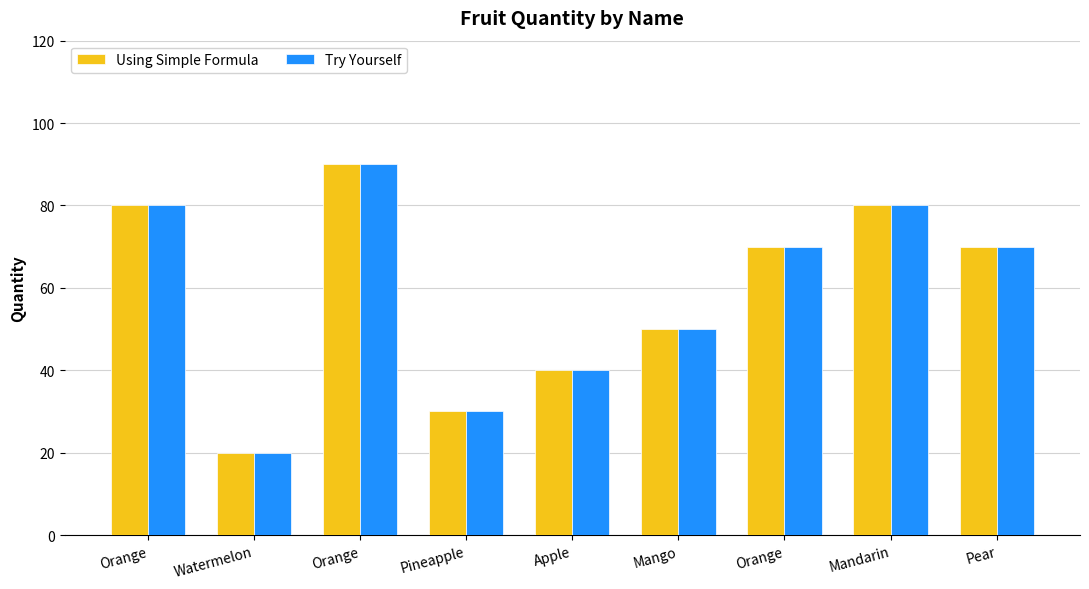

Which series has the largest total across all categories?

Using Simple Formula